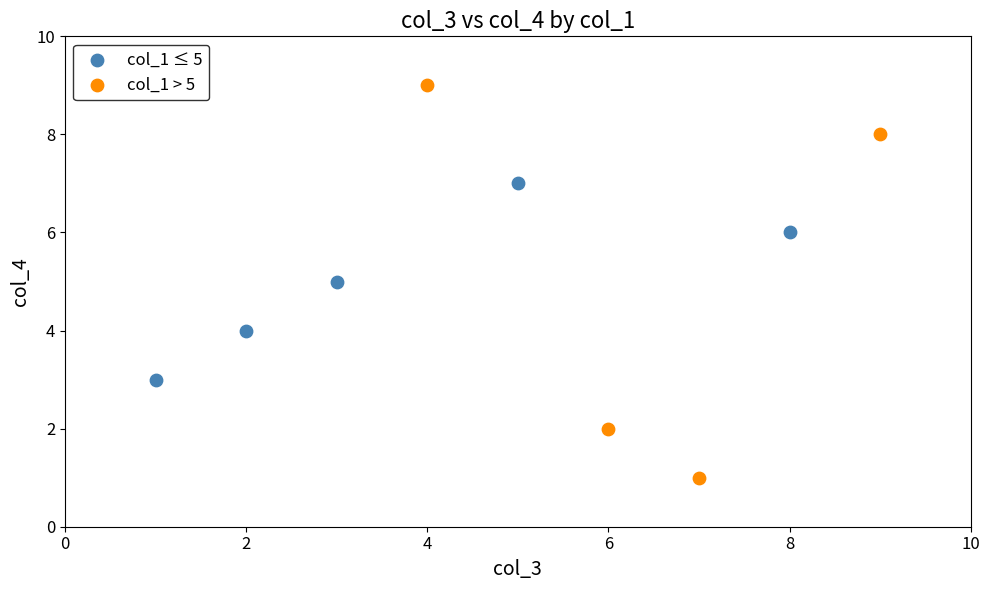

Which series contains the highest Y value?

col_1 > 5